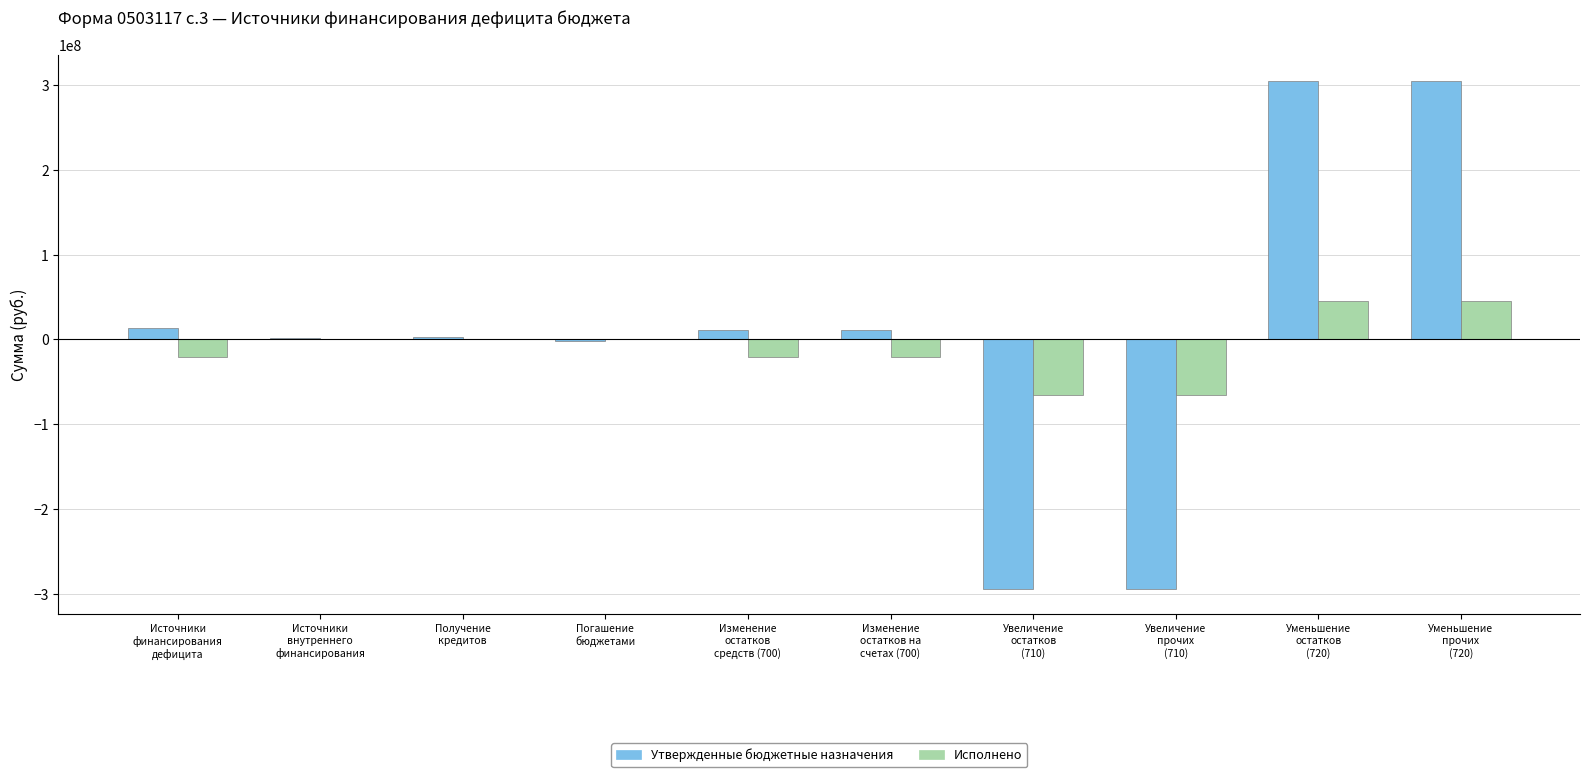

What is the smallest value displayed?

-293740540.4